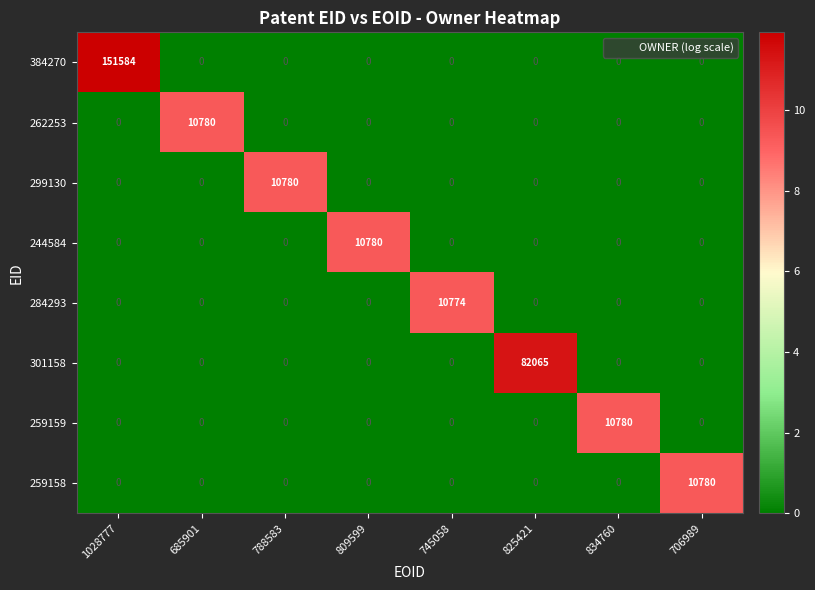

Is it true that 244584 equals 0 at 825421?

True